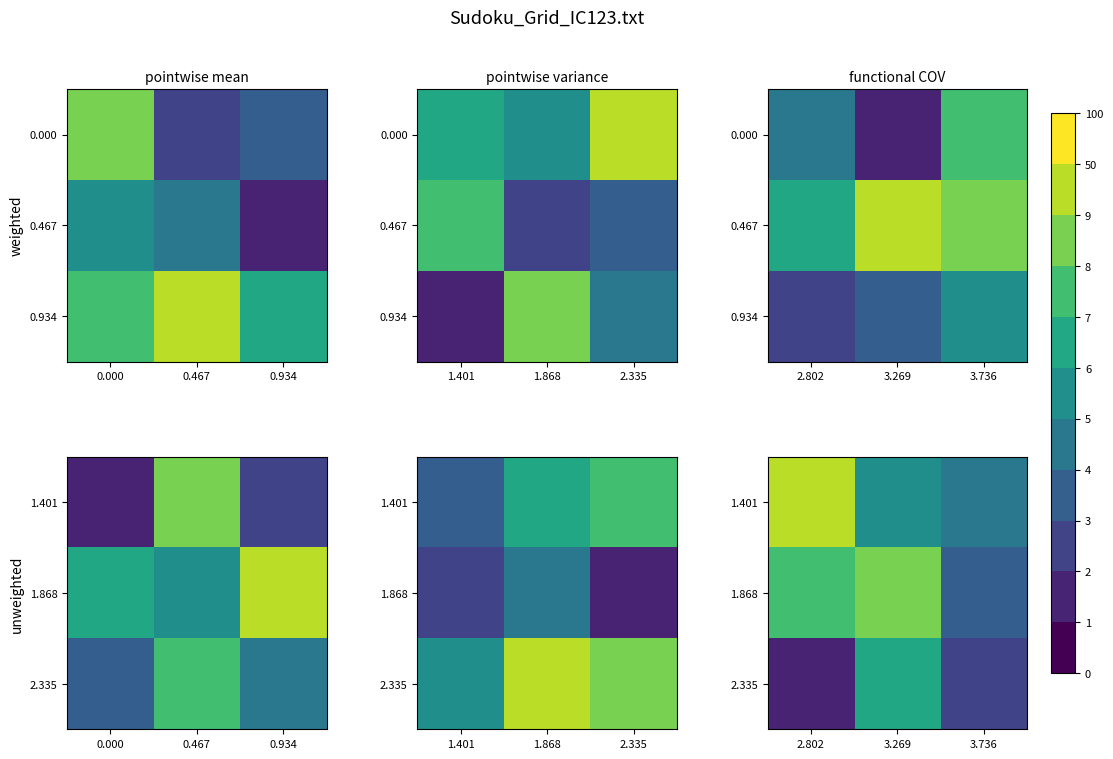

What is the greatest value displayed?

9